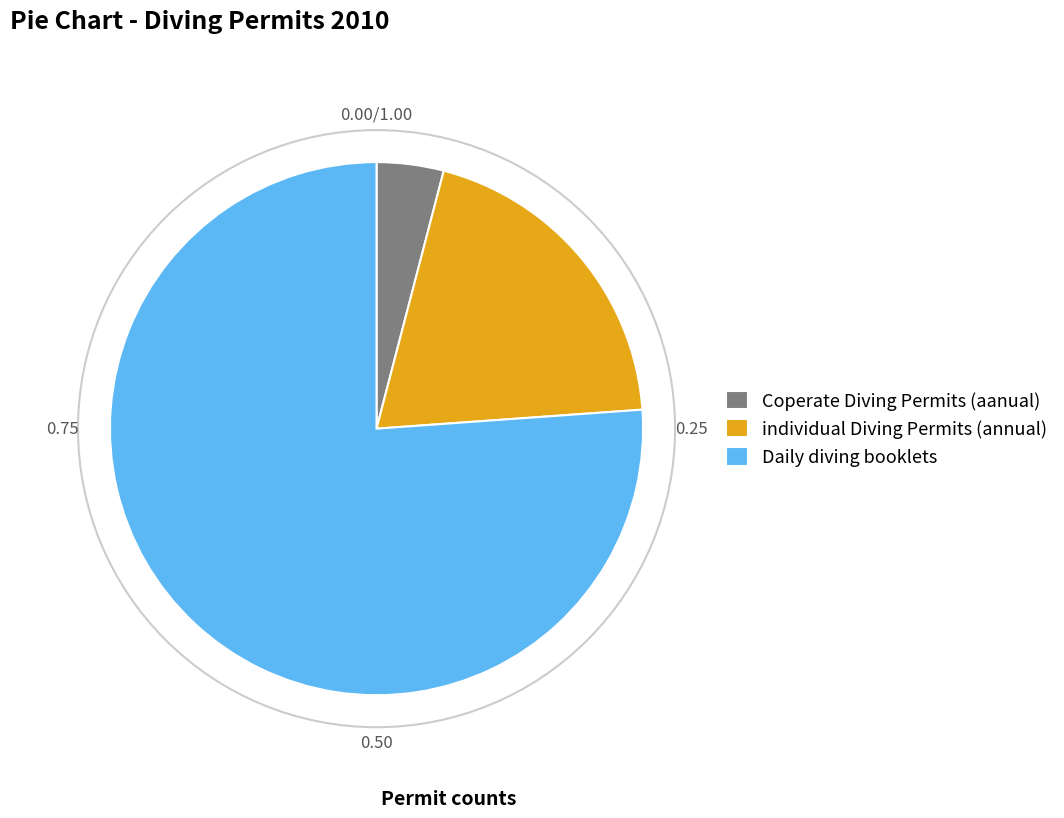

Rank the categories by value from lowest to highest.

Coperate Diving Permits (aanual), individual Diving Permits (annual), Daily diving booklets